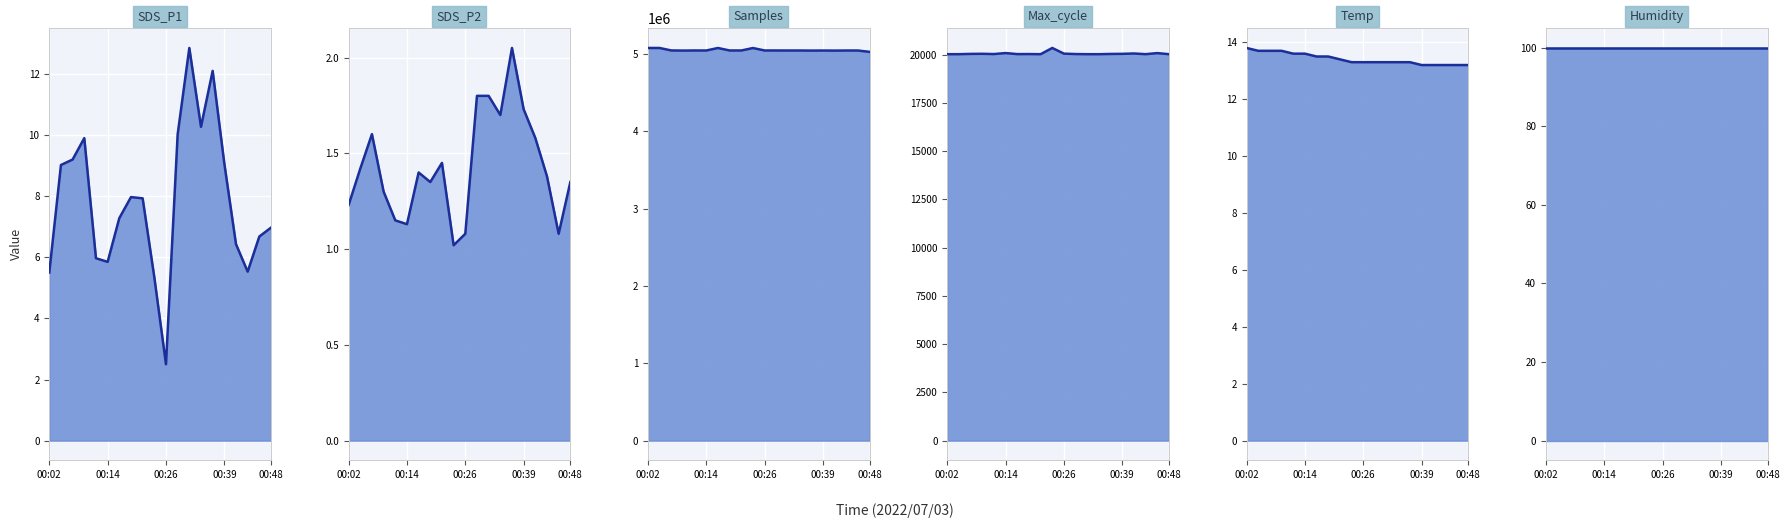

At 00:02, list the series in order from largest to smallest.

Samples_line, Max_cycle_line, Humidity_line, Temp_line, SDS_P1_line, SDS_P2_line